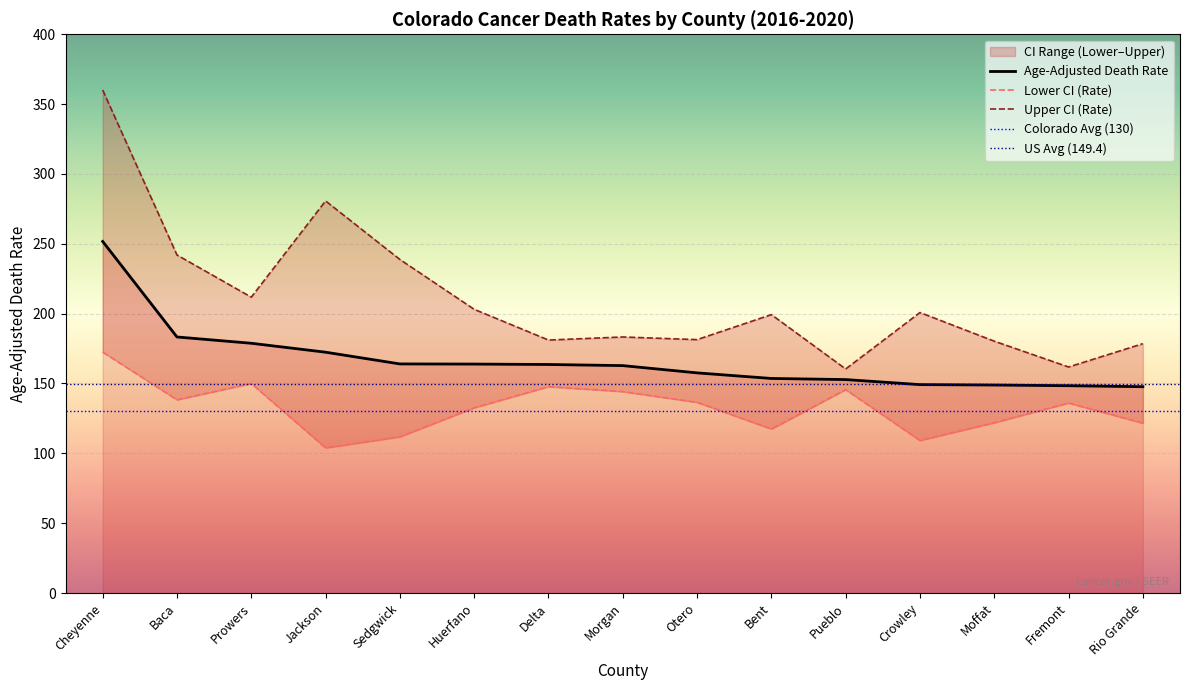

What is the highest value of the Lower CI (Rate) series?

172.5